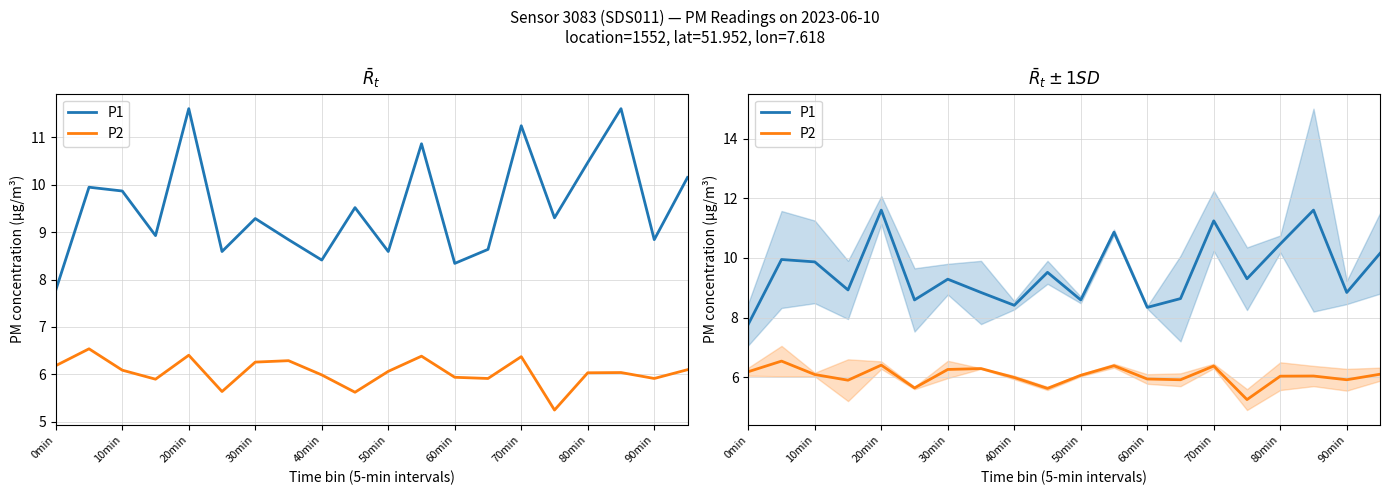

What is the sum of all P2 values?

120.9